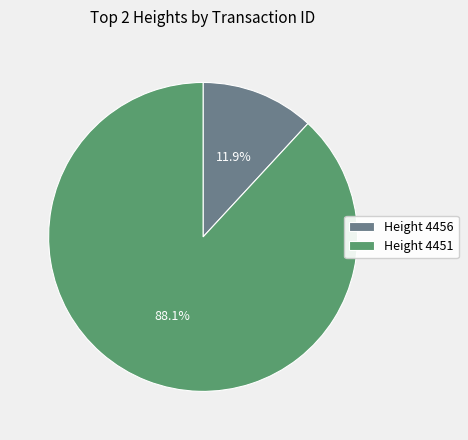

Count the number of slices in the pie.

2